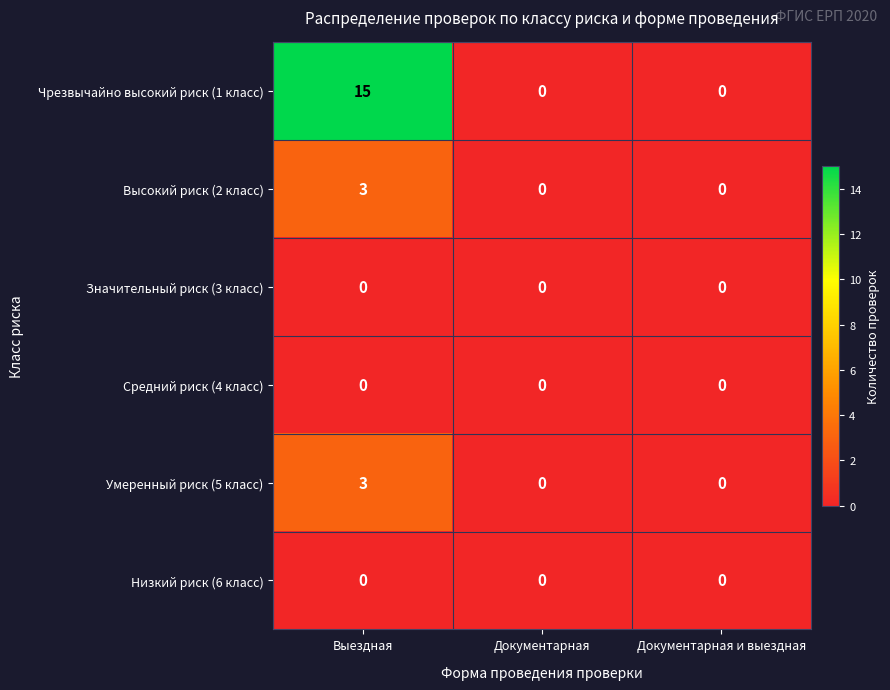

Which series has the largest total across all categories?

Чрезвычайно высокий риск (1 класс)